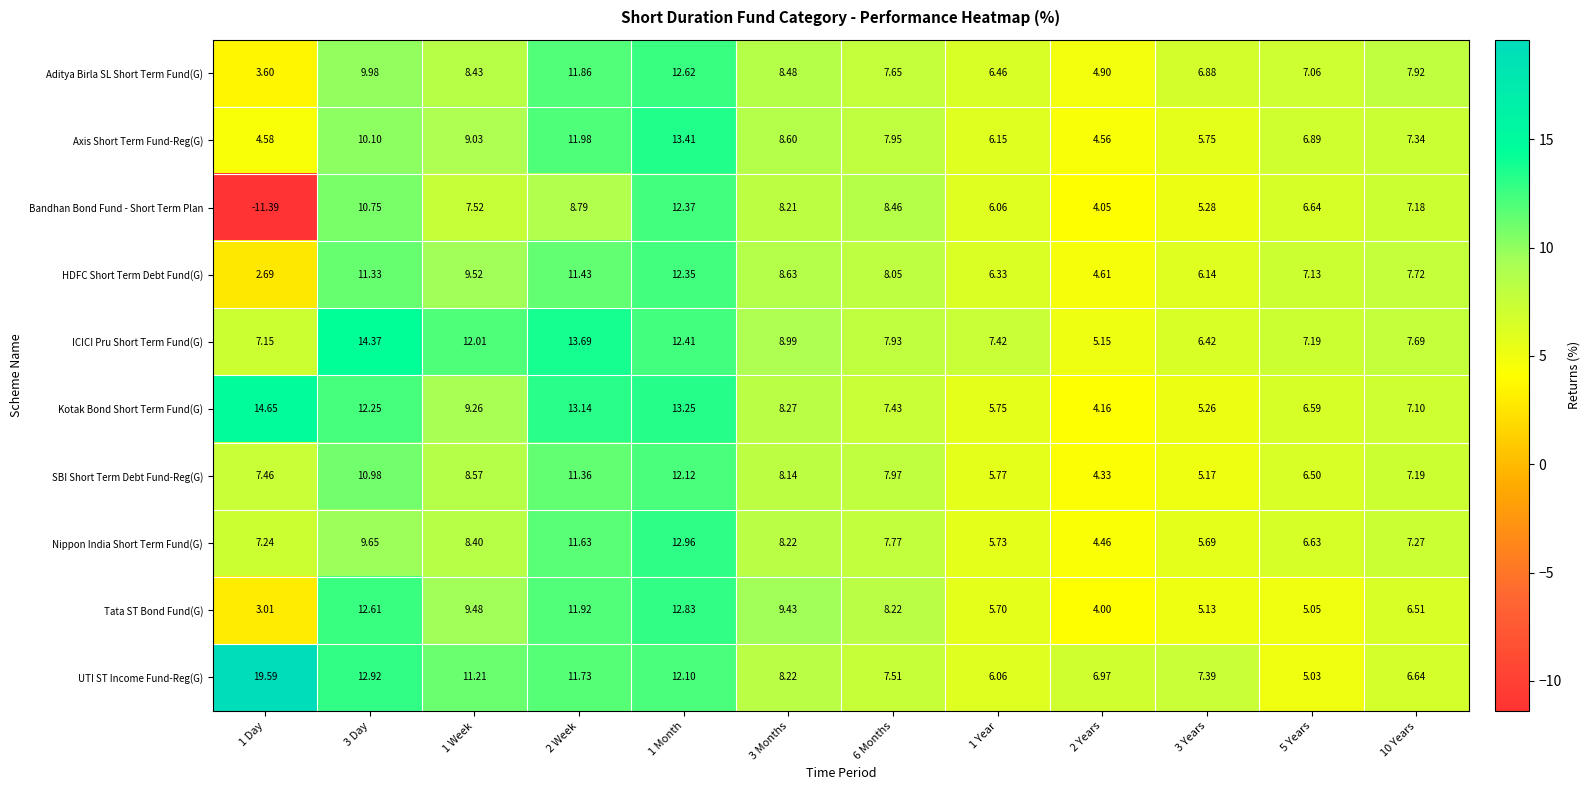

Which series has the largest total across all categories?

UTI ST Income Fund-Reg(G)